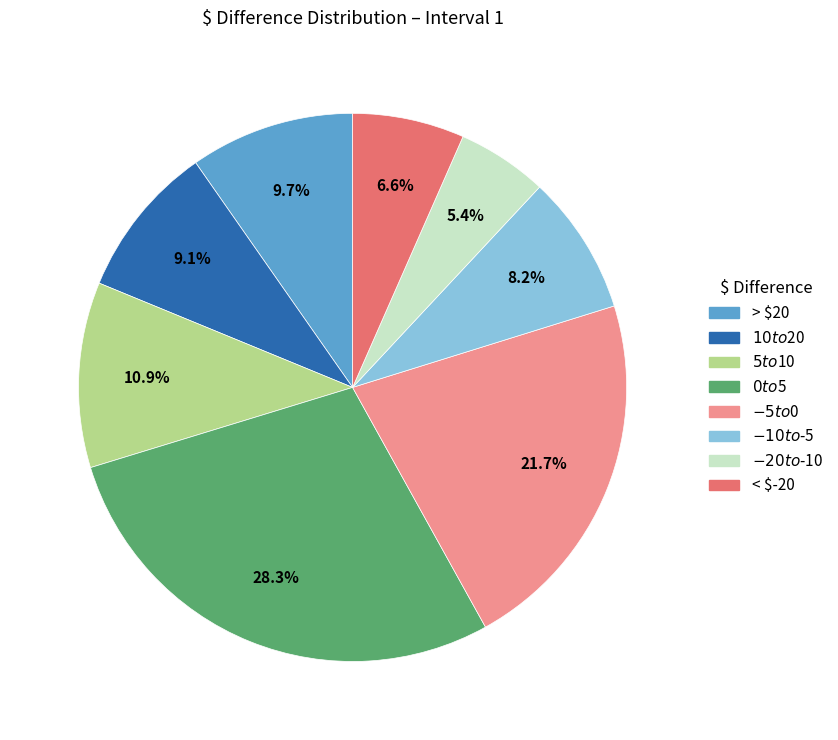

The $-20 to $-10 slice represents 1% of the pie. True or false?

False